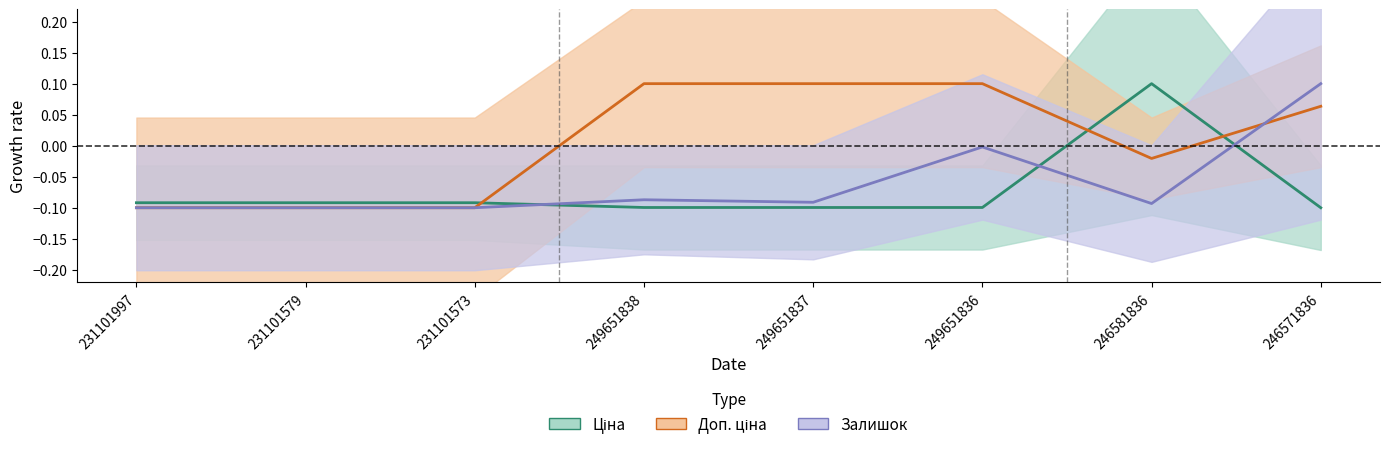

What are all the series names shown in the legend?

Ціна, Доп. ціна, Залишок